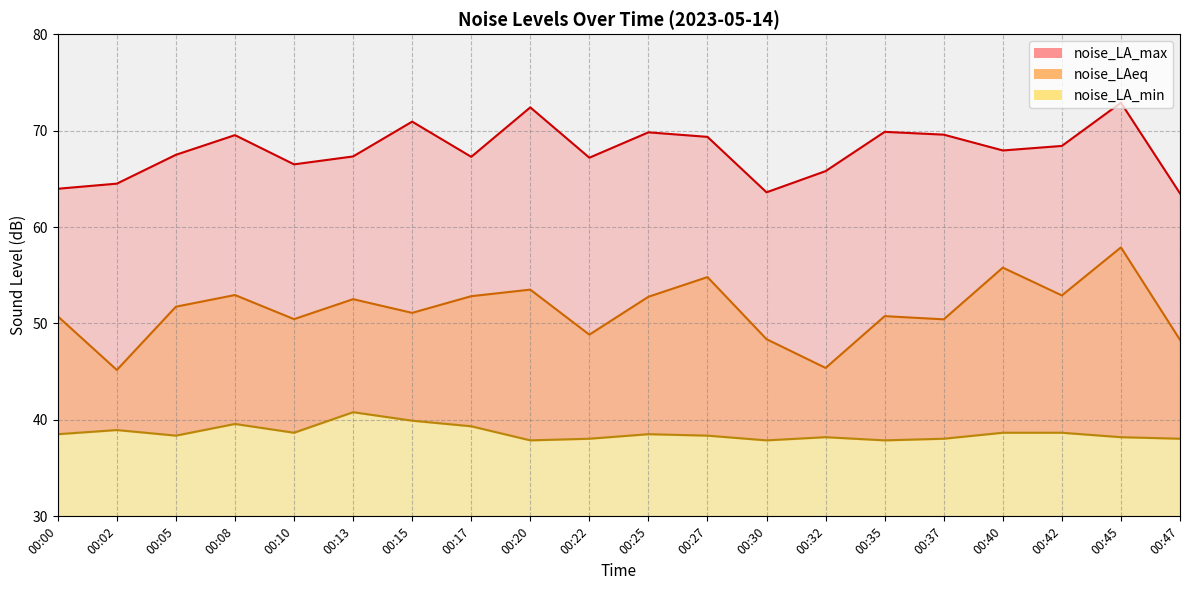

True or false: noise_LAeq has a value of 51.1 at 00:15.

True